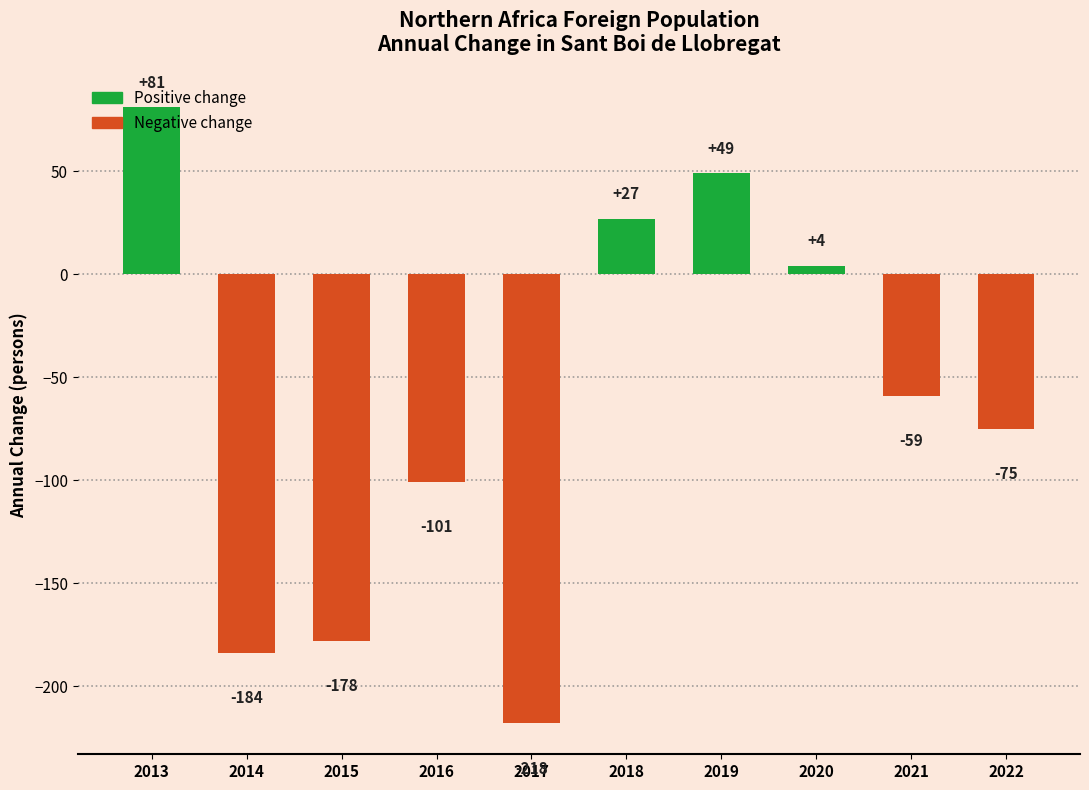

Reading left to right, list all the values displayed in this chart.

81	-184	-178	-101	-218	27	49	4	-59	-75